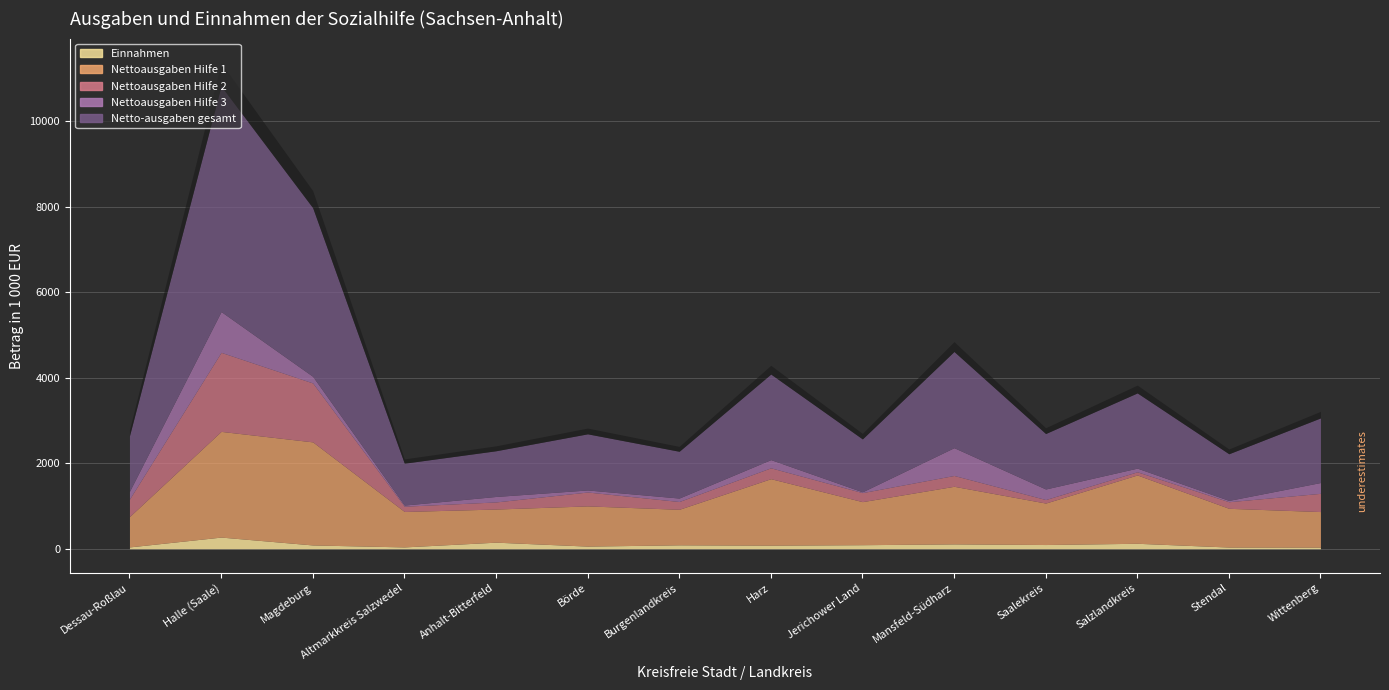

Reading left to right, what are all the values shown in this chart?

Einnahmen: Dessau-Roßlau=43	Halle (Saale)=273	Magdeburg=89	Altmarkkreis Salzwedel=43	Anhalt-Bitterfeld=154	Börde=62	Burgenlandkreis=92	Harz=84	Jerichower Land=95	Mansfeld-Südharz=114	Saalekreis=99	Salzlandkreis=128	Stendal=40	Wittenberg=38
Nettoausgaben Hilfe 1: Dessau-Roßlau=709	Halle (Saale)=2472	Magdeburg=2411	Altmarkkreis Salzwedel=829	Anhalt-Bitterfeld=775	Börde=940	Burgenlandkreis=831	Harz=1555	Jerichower Land=1007	Mansfeld-Südharz=1347	Saalekreis=970	Salzlandkreis=1598	Stendal=906	Wittenberg=832
Nettoausgaben Hilfe 2: Dessau-Roßlau=409	Halle (Saale)=1849	Magdeburg=1378	Altmarkkreis Salzwedel=123	Anhalt-Bitterfeld=166	Börde=325	Burgenlandkreis=182	Harz=254	Jerichower Land=211	Mansfeld-Südharz=253	Saalekreis=82	Salzlandkreis=74	Stendal=154	Wittenberg=426
Nettoausgaben Hilfe 3: Dessau-Roßlau=182	Halle (Saale)=954	Magdeburg=155	Altmarkkreis Salzwedel=27	Anhalt-Bitterfeld=128	Börde=48	Burgenlandkreis=81	Harz=192	Jerichower Land=19	Mansfeld-Südharz=650	Saalekreis=247	Salzlandkreis=86	Stendal=31	Wittenberg=253
Netto-ausgaben gesamt: Dessau-Roßlau=1300	Halle (Saale)=5275	Magdeburg=3944	Altmarkkreis Salzwedel=979	Anhalt-Bitterfeld=1069	Börde=1313	Burgenlandkreis=1094	Harz=2001	Jerichower Land=1237	Mansfeld-Südharz=2250	Saalekreis=1297	Salzlandkreis=1759	Stendal=1091	Wittenberg=1511